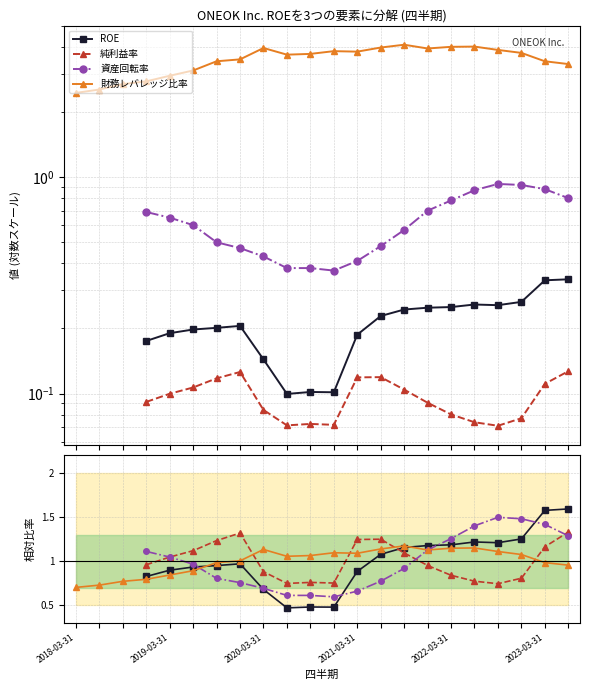

Between 21 and 7, which is larger?

21